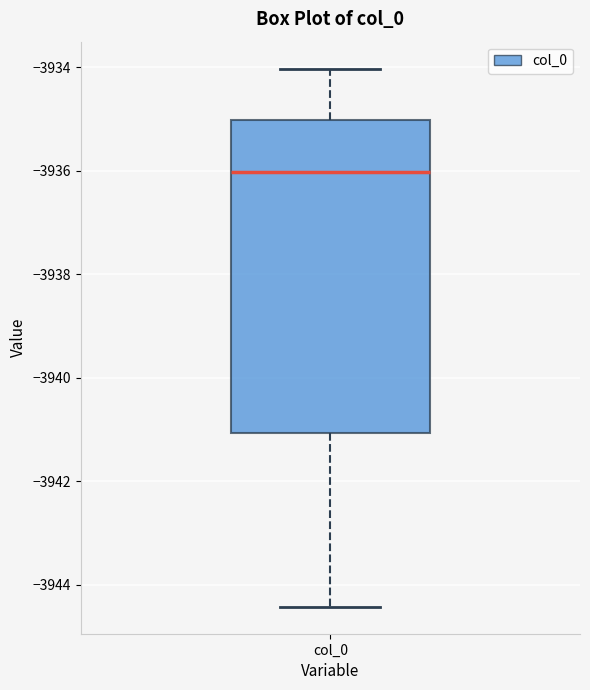

Transcribe this box plot: give where the median line is, the range the box spans, and where the two whiskers end, as read against the y-axis. The values are not printed on the chart, so give them approximately, as read against the axis.

median -3936.0, box -3941.0 to -3935.0, whiskers -3944.4 to -3934.0